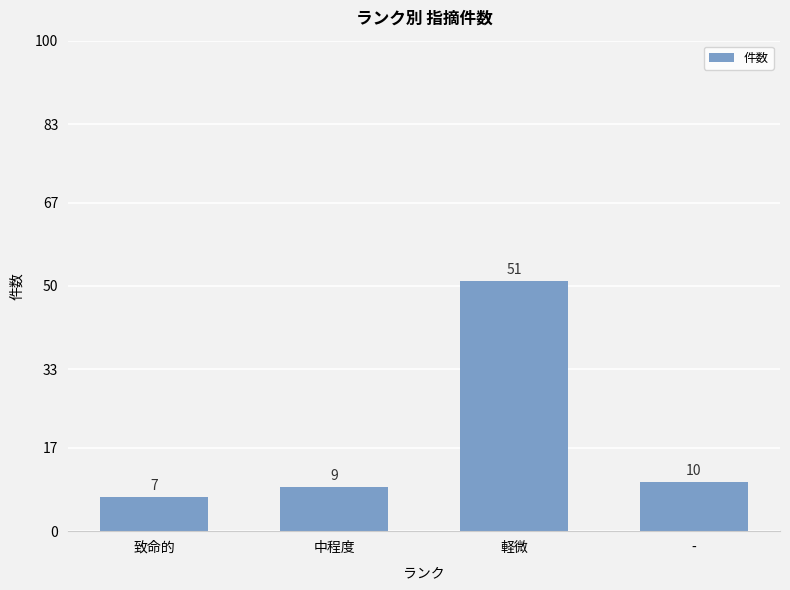

Which category has the highest value across all series?

軽微